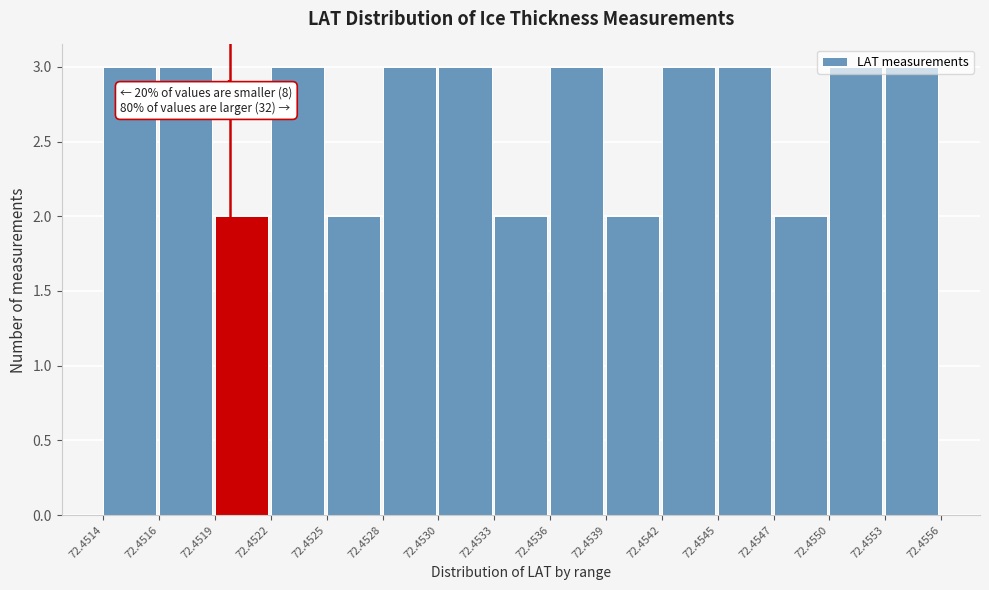

What is the greatest value displayed?

3